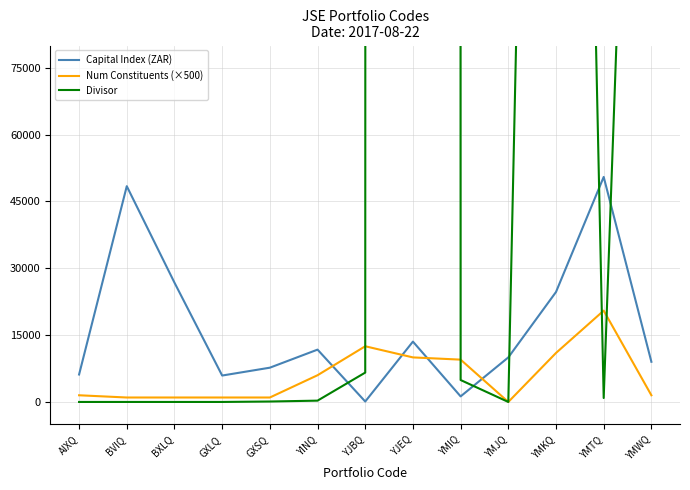

The Divisor series shows 0.0 at YMJQ. True or false?

True